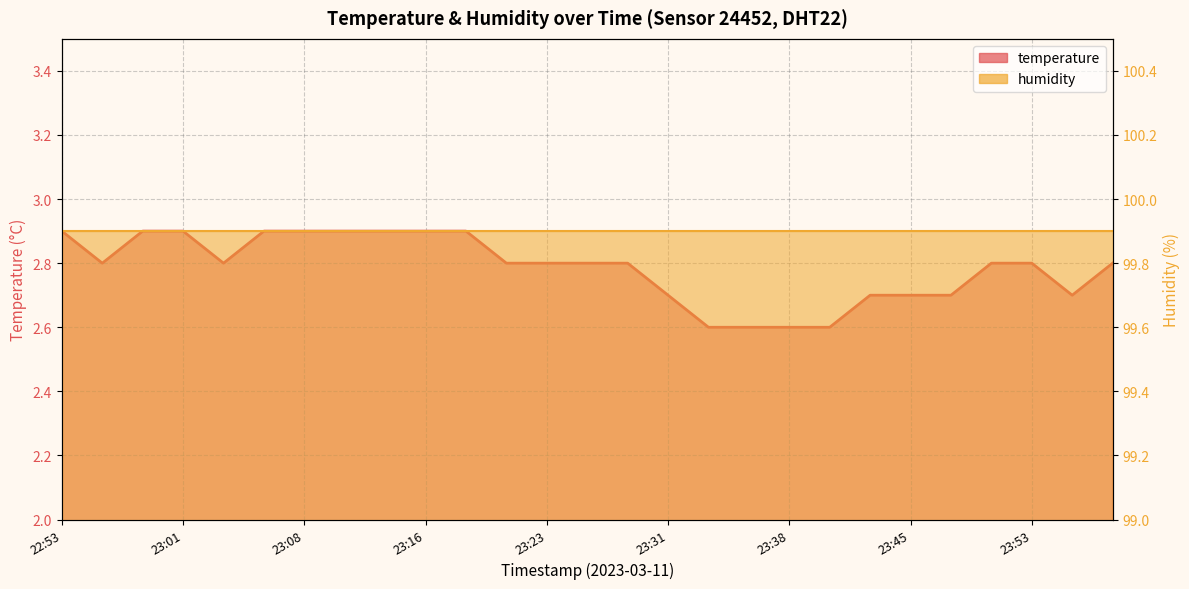

What is the value of the 14th point from the left?

2.8